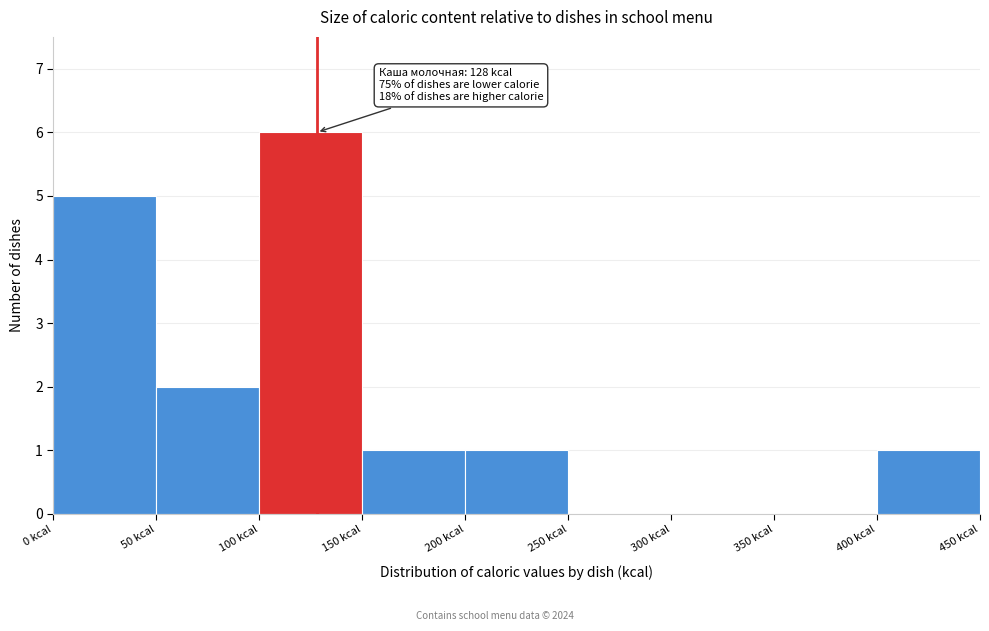

Which range on the x-axis has the tallest bar?

100 to 150